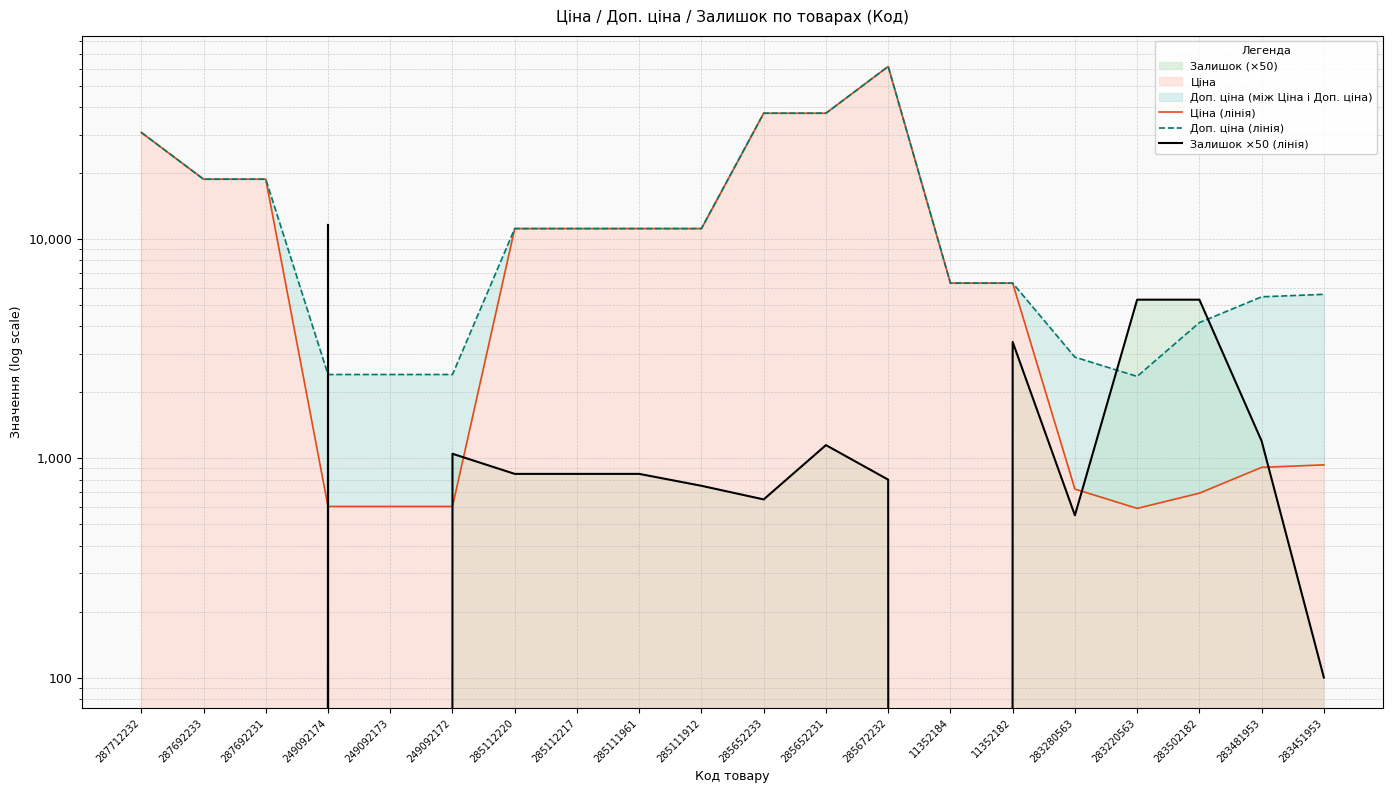

Reading left to right, transcribe all the data shown in this chart.

Ціна (лінія): 30717.1	18796.8	18796.8	603.7	603.7	603.7	11188.2	11188.2	11188.2	11188.2	37593.6	37593.6	61434.3	6308.8	6308.8	724.5	591.6	694.3	910.4	934.5
Доп. ціна (лінія): 30717.1	18796.8	18796.8	2414.8	2414.8	2414.8	11188.2	11188.2	11188.2	11188.2	37593.6	37593.6	61434.3	6308.8	6308.8	2897.8	2366.5	4165.6	5462.3	5607.2
Залишок ×50 (лінія): 0.0	0.0	0.0	11650.0	0.0	1050.0	850.0	850.0	850.0	750.0	650.0	1150.0	800.0	0.0	3400.0	550.0	5300.0	5300.0	1200.0	100.0